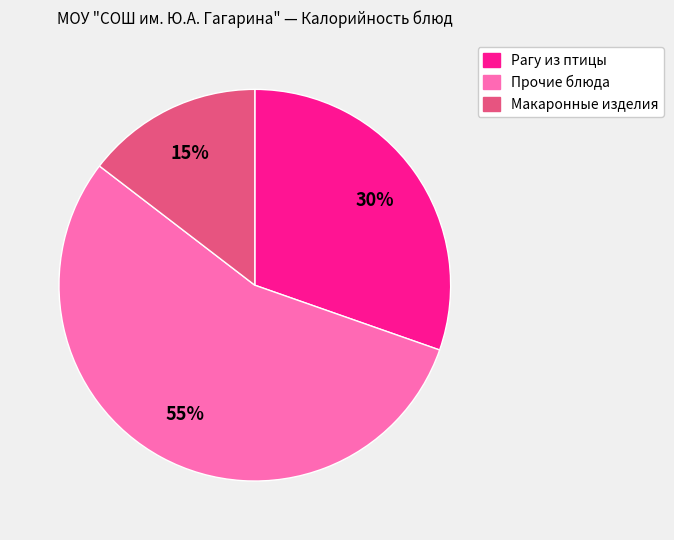

To the nearest percent, what is the difference between the largest and smallest slice percentages?

40%